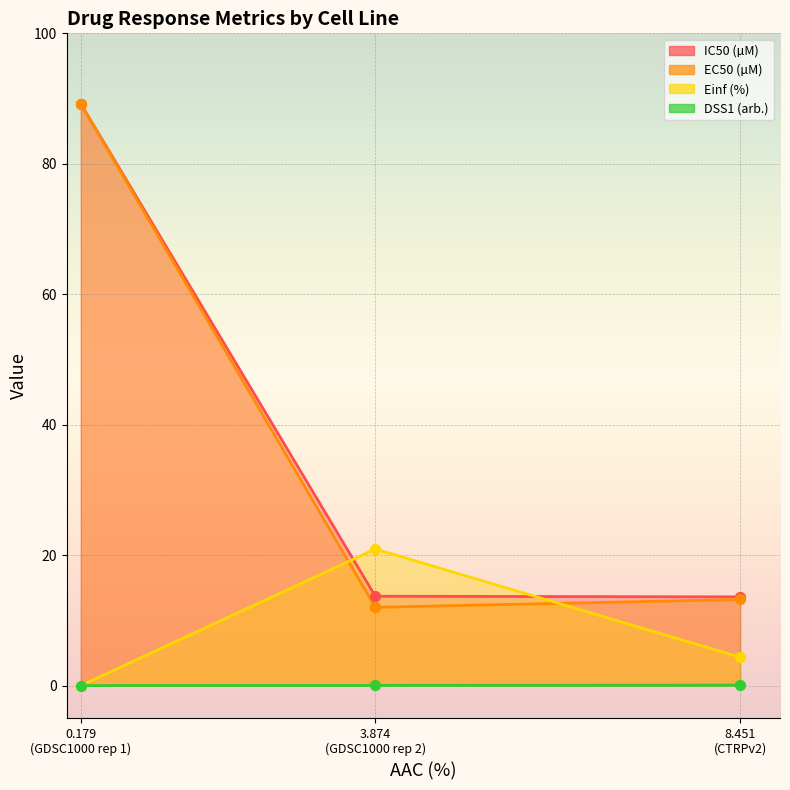

At which category is the sum across all series the highest?

0.179 (GDSC1000 rep 1)